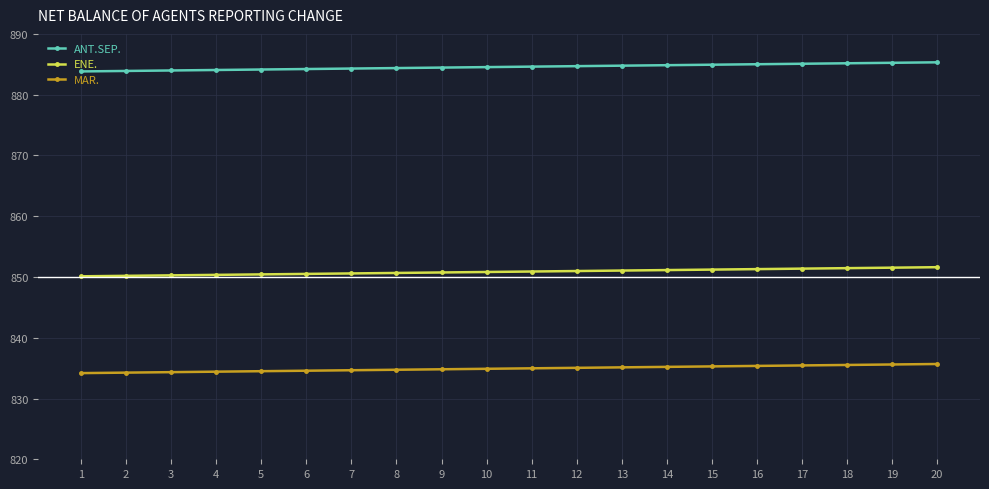

What is the spread (max minus min) of values at 4?

49.6